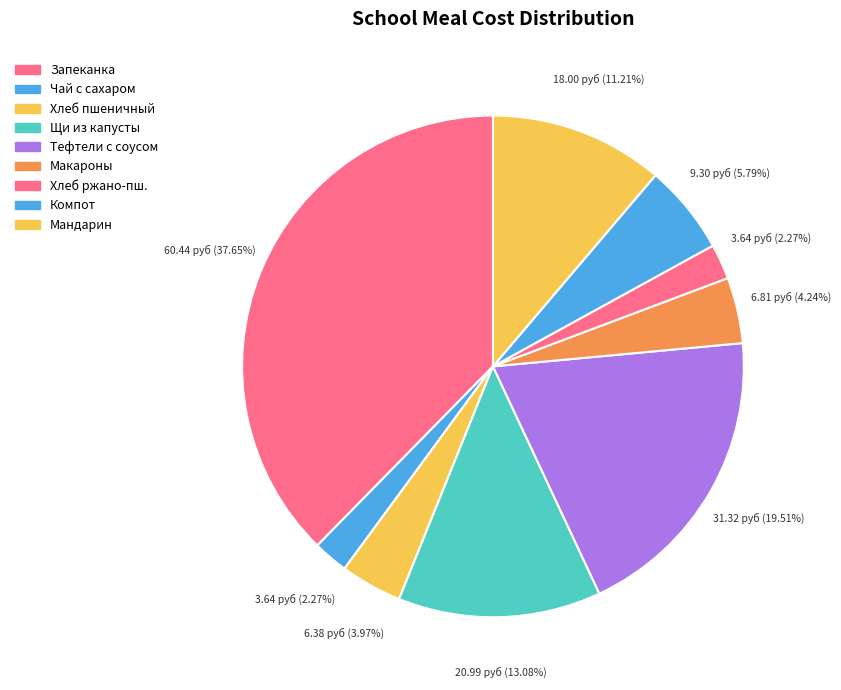

How many slices are in this pie chart?

9